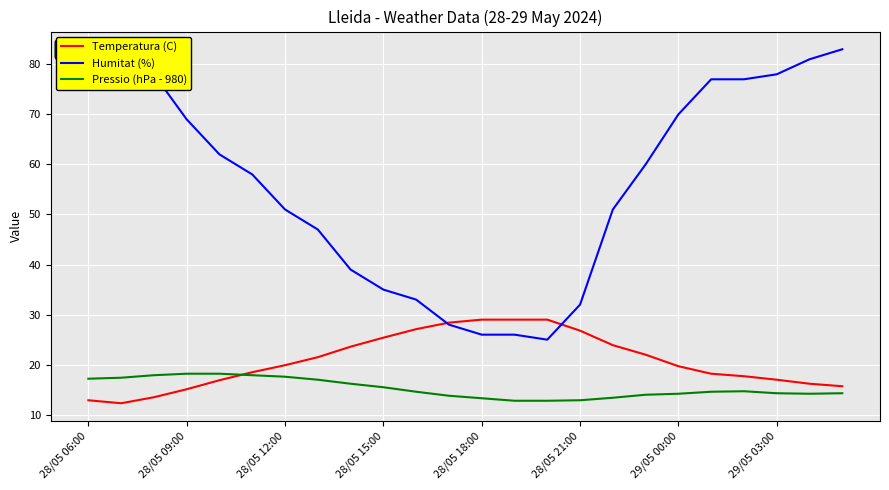

The value of Pressio (hPa - 980) at 28/05 15:00 is 26.3. True or false?

False